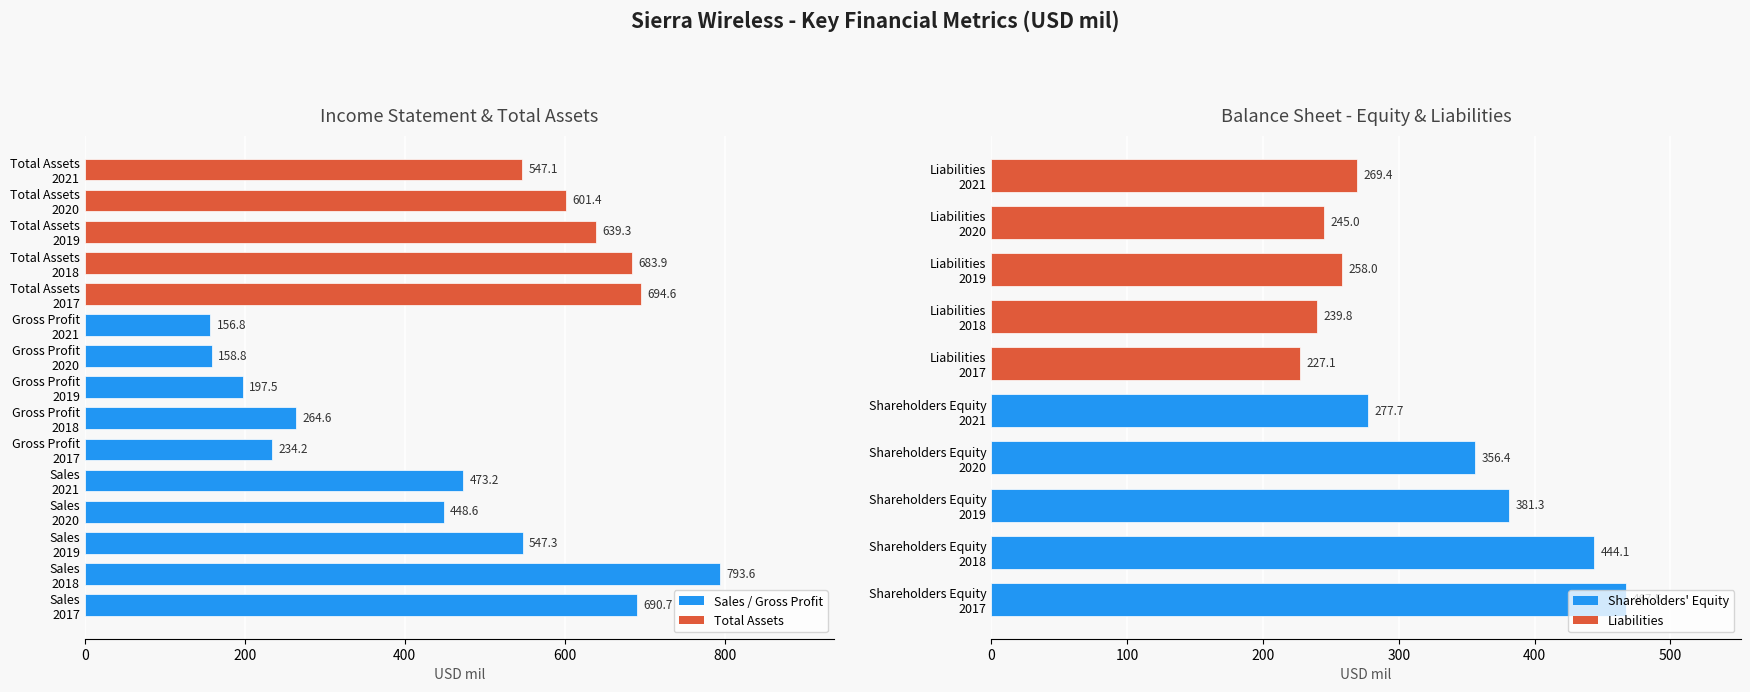

Which series has the widest spread of values?

Sales